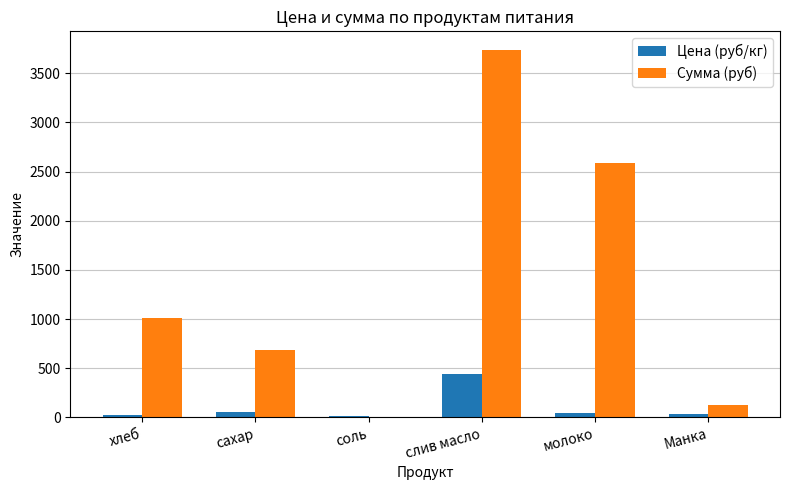

Which series has the largest total across all categories?

Сумма (руб)